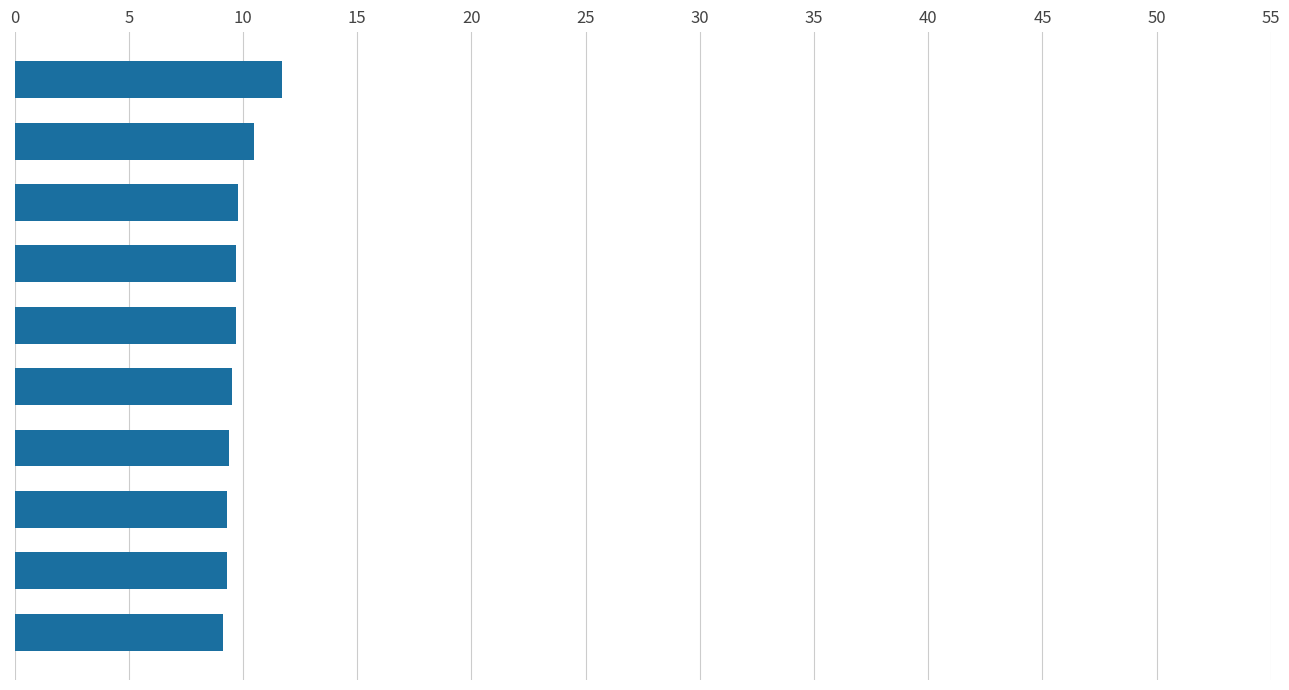

What is the sum of all values?

98.0